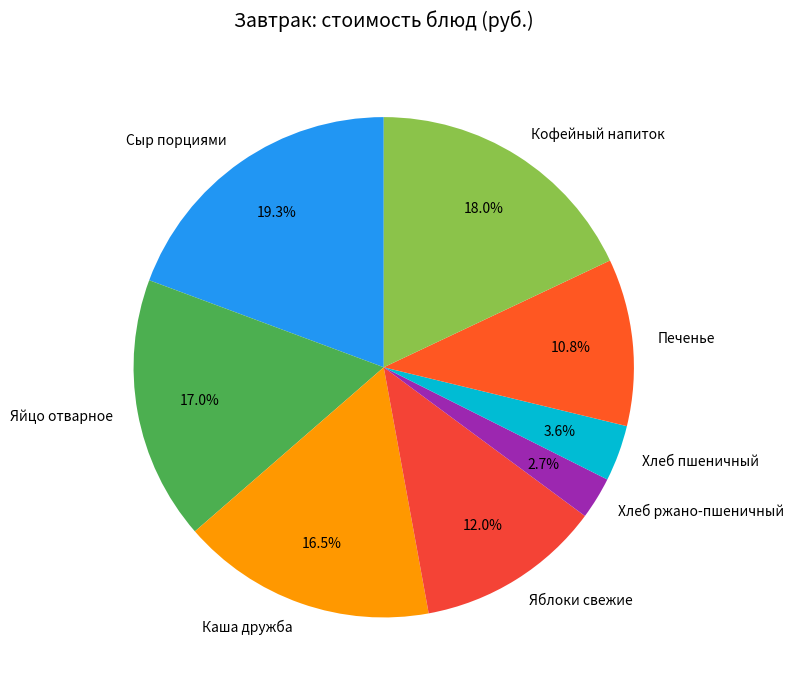

True or false: Кофейный напиток accounts for 5% of the total.

False